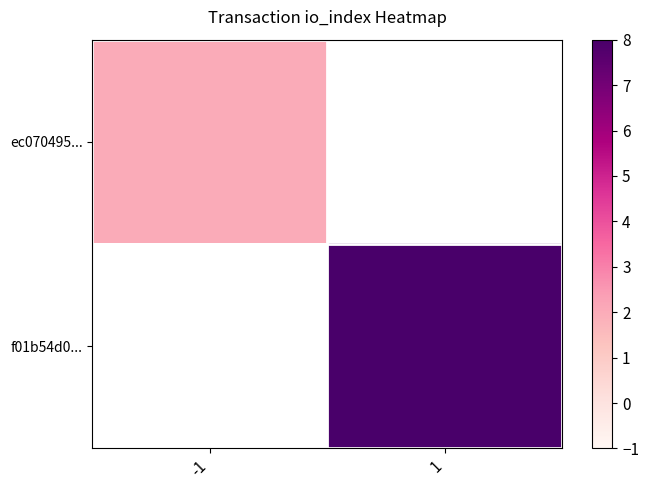

How many data points does each series have?

2